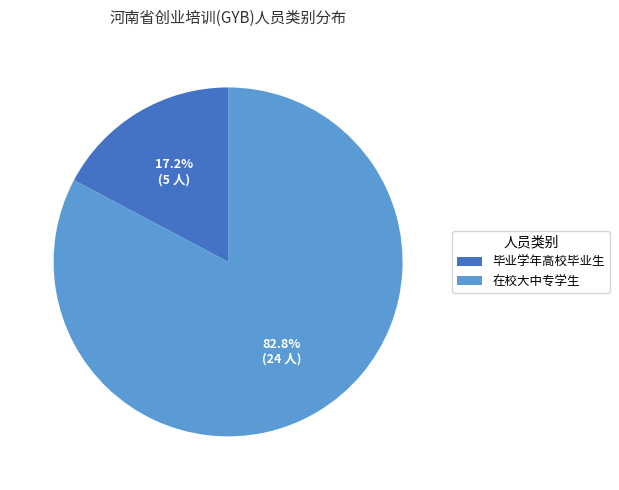

What is the majority slice?

在校大中专学生